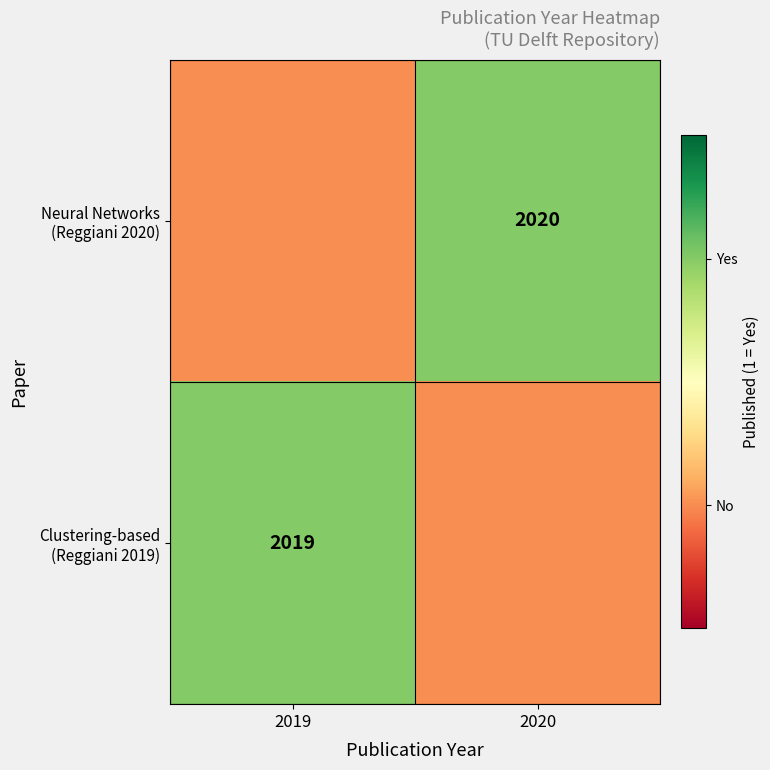

Which series has the largest total across all categories?

Neural Networks (Reggiani 2020)